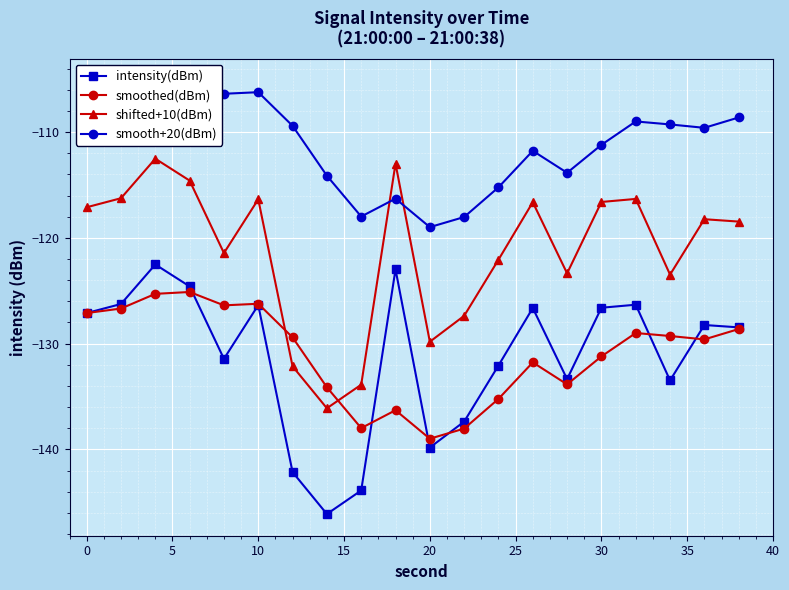

What is the difference between the maximum and minimum values in the intensity(dBm) series?

23.6